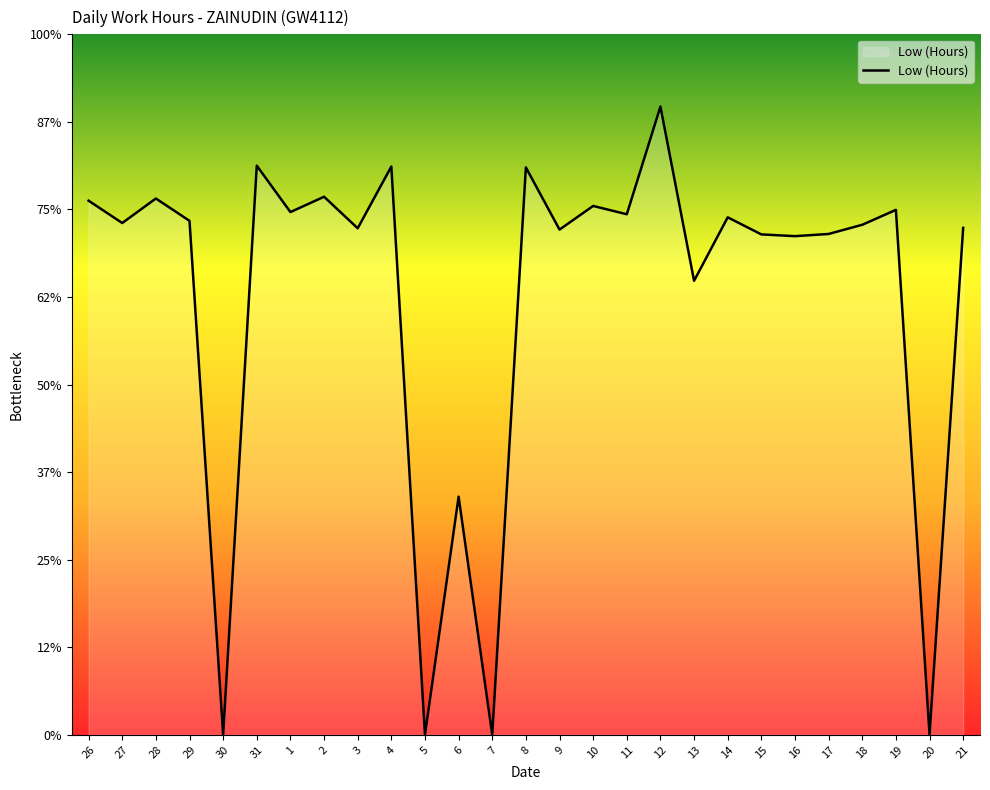

The chart shows a value of 11.7 at 18. True or false?

True